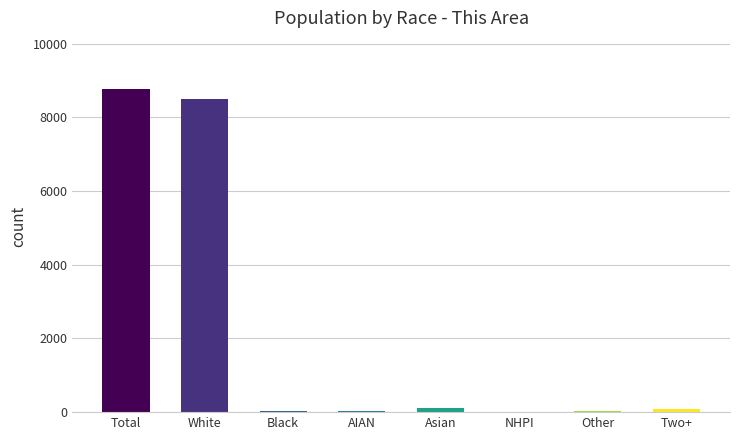

Are the bars horizontal?

No